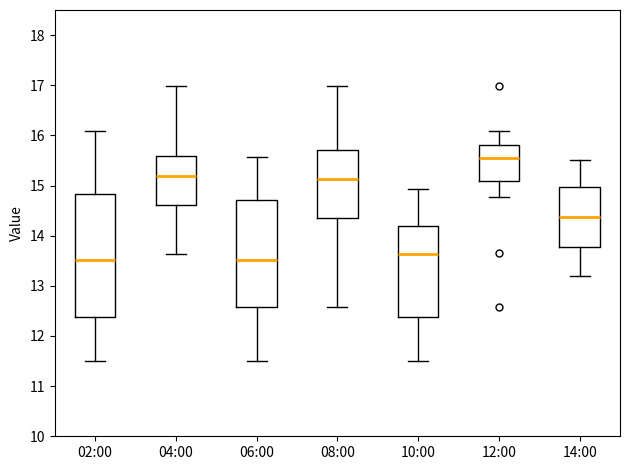

Which box is the tallest, from its lower edge to its upper edge?

02:00